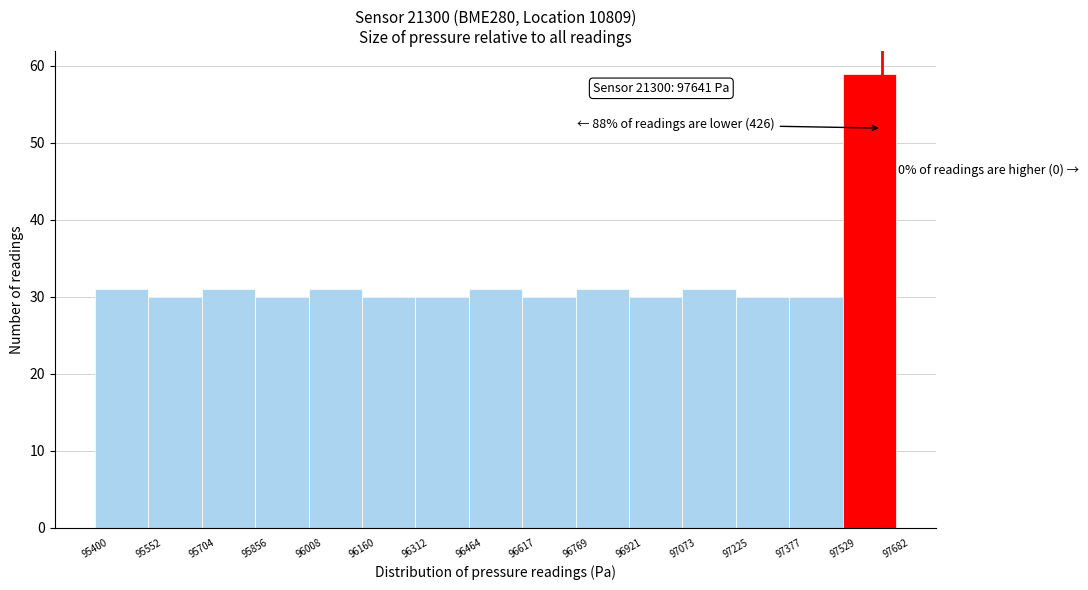

Over which range of the x-axis is the bar tallest?

97529 to 97682